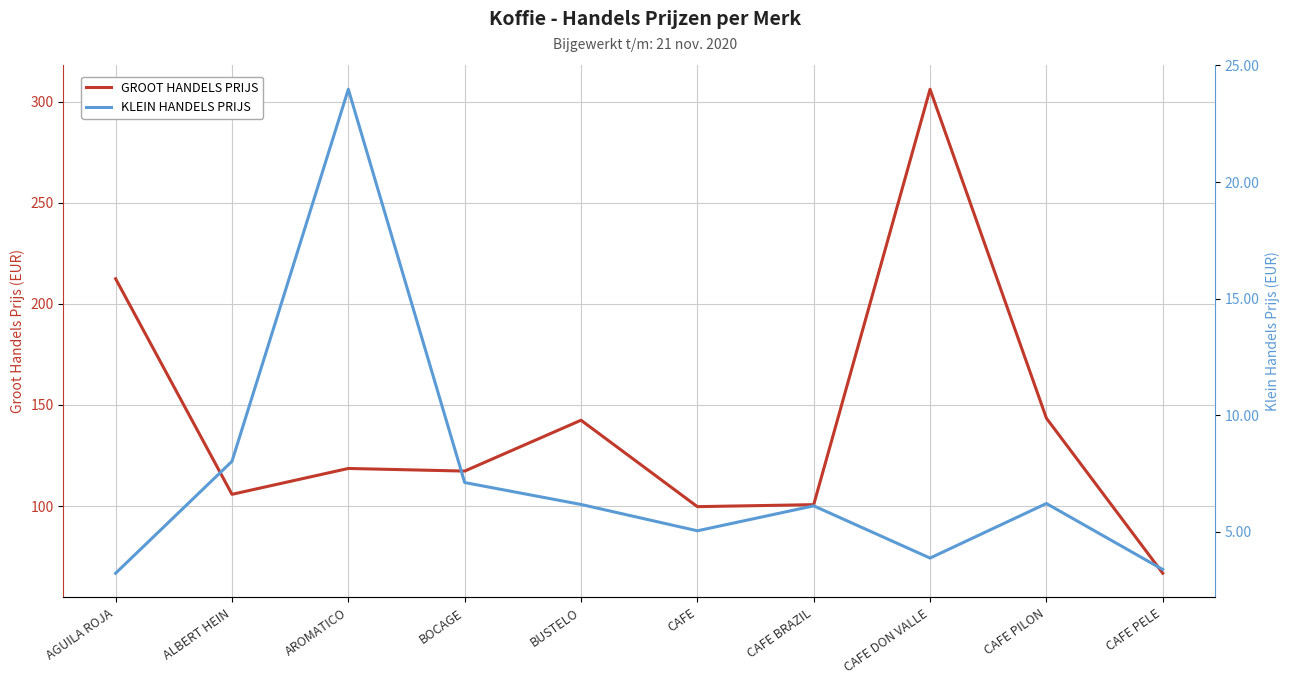

What is the approximate value of KLEIN HANDELS PRIJS at CAFE?

5.0